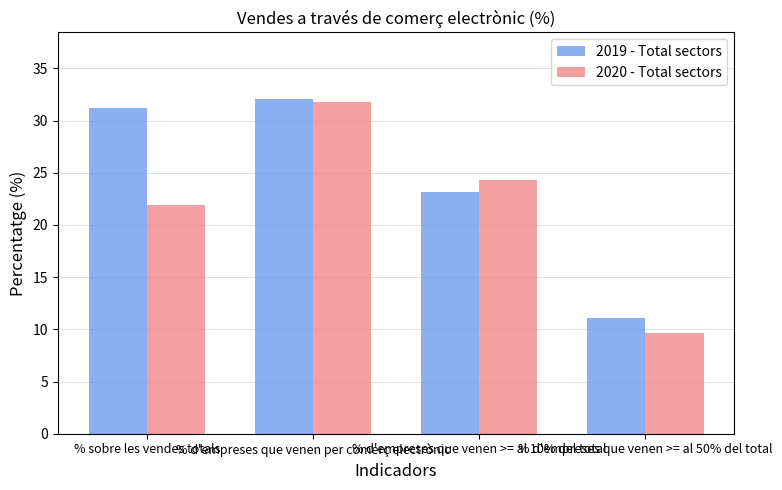

How many values in the 2019 - Total sectors series exceed 31?

2